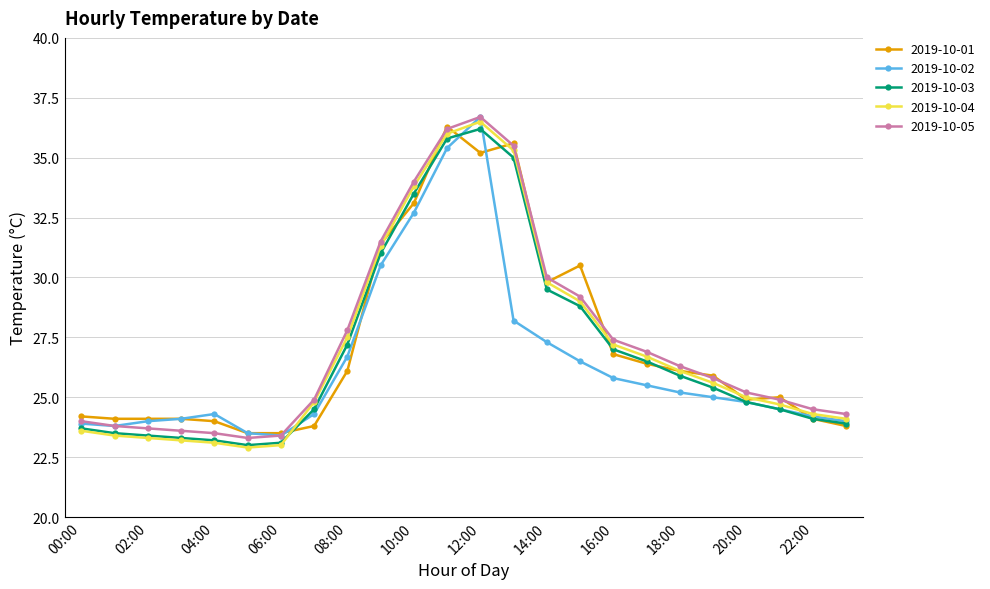

What is the maximum value for 2019-10-02?

36.7